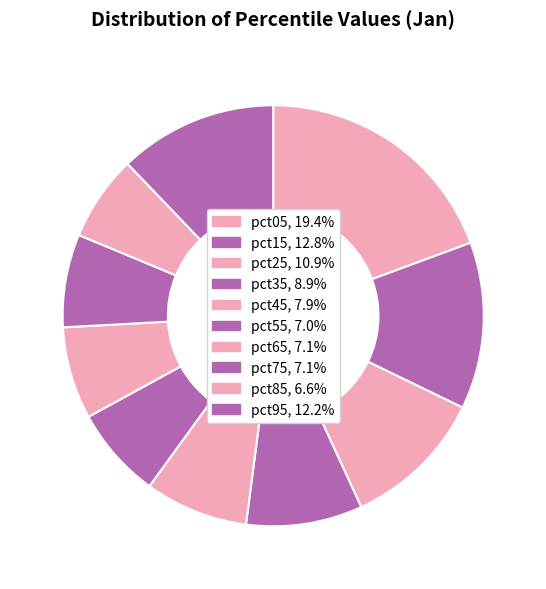

Which category has the biggest portion of the pie?

pct05